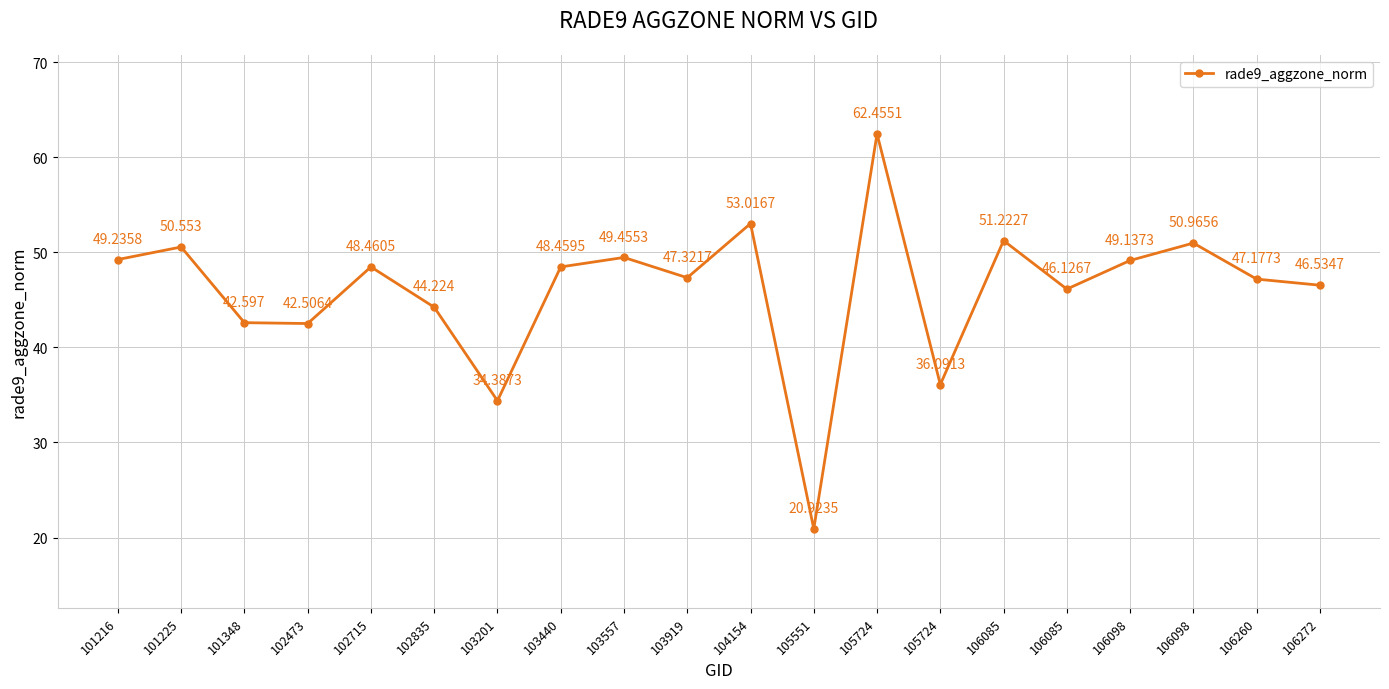

Count the number of categories in the chart.

20